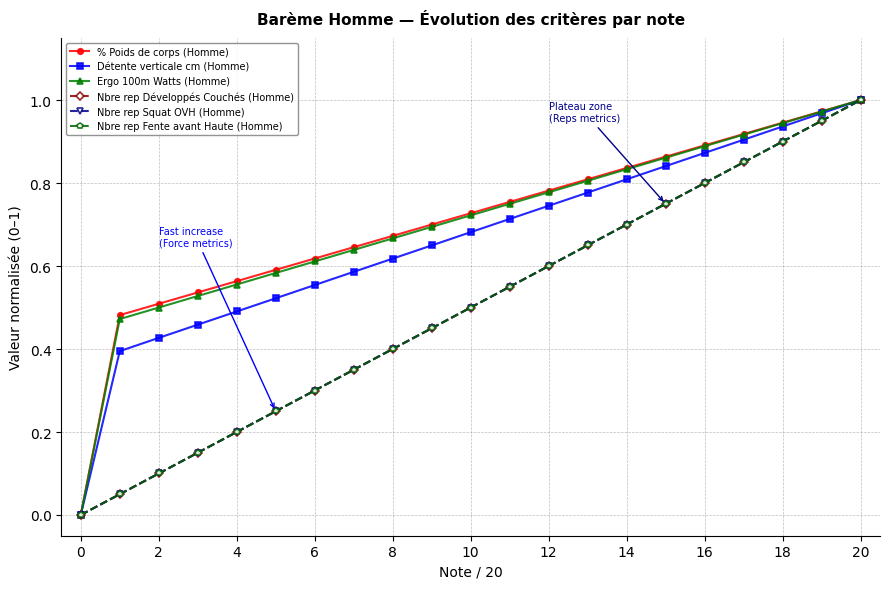

Is this an area chart (filled region under the line)?

No